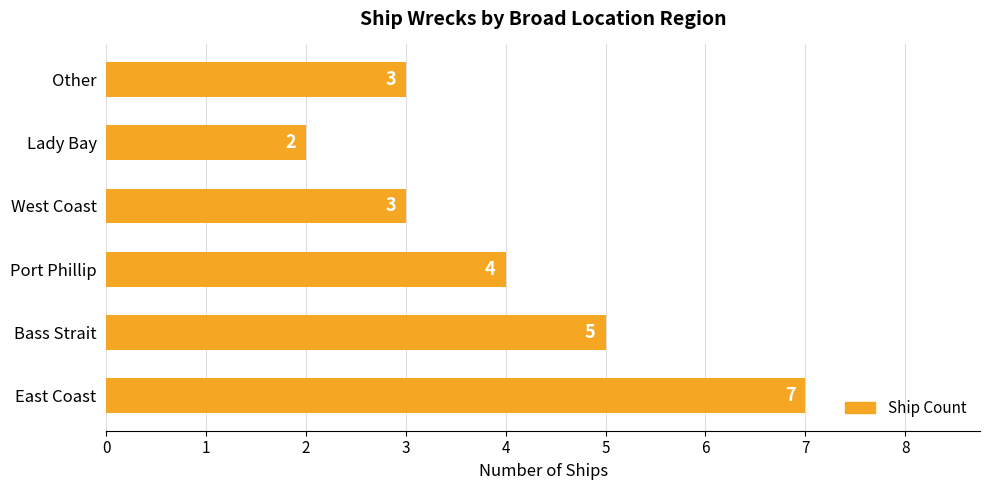

Between Lady Bay and Other, which is larger?

Other